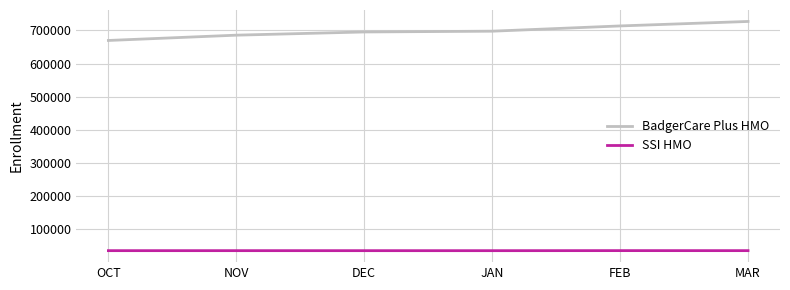

List the series in order of their overall mean, lowest first.

SSI HMO, BadgerCare Plus HMO